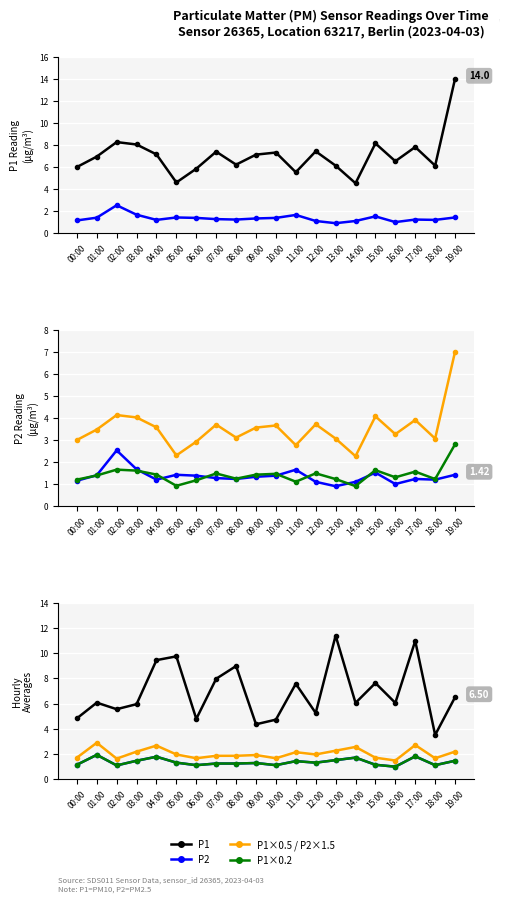

What is the sum of all P2 values?

27.1